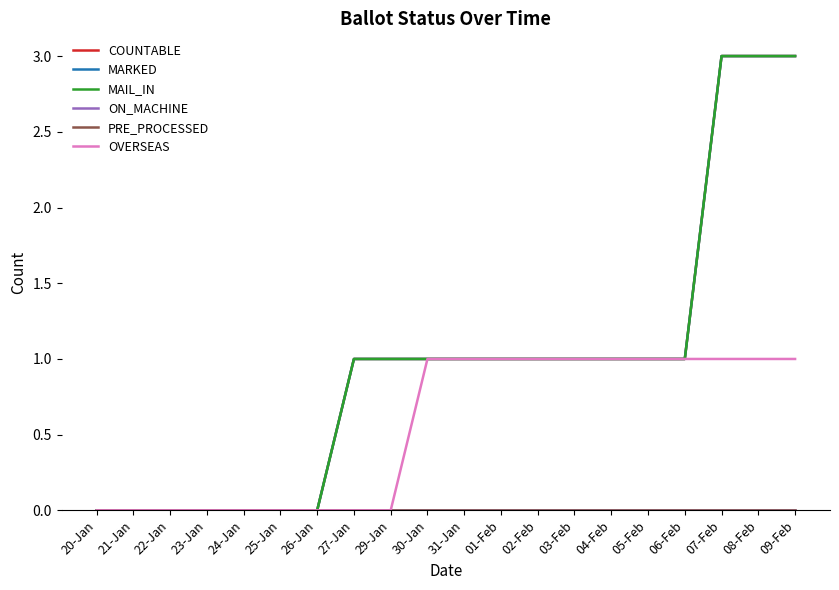

Which series has the largest total across all categories?

COUNTABLE